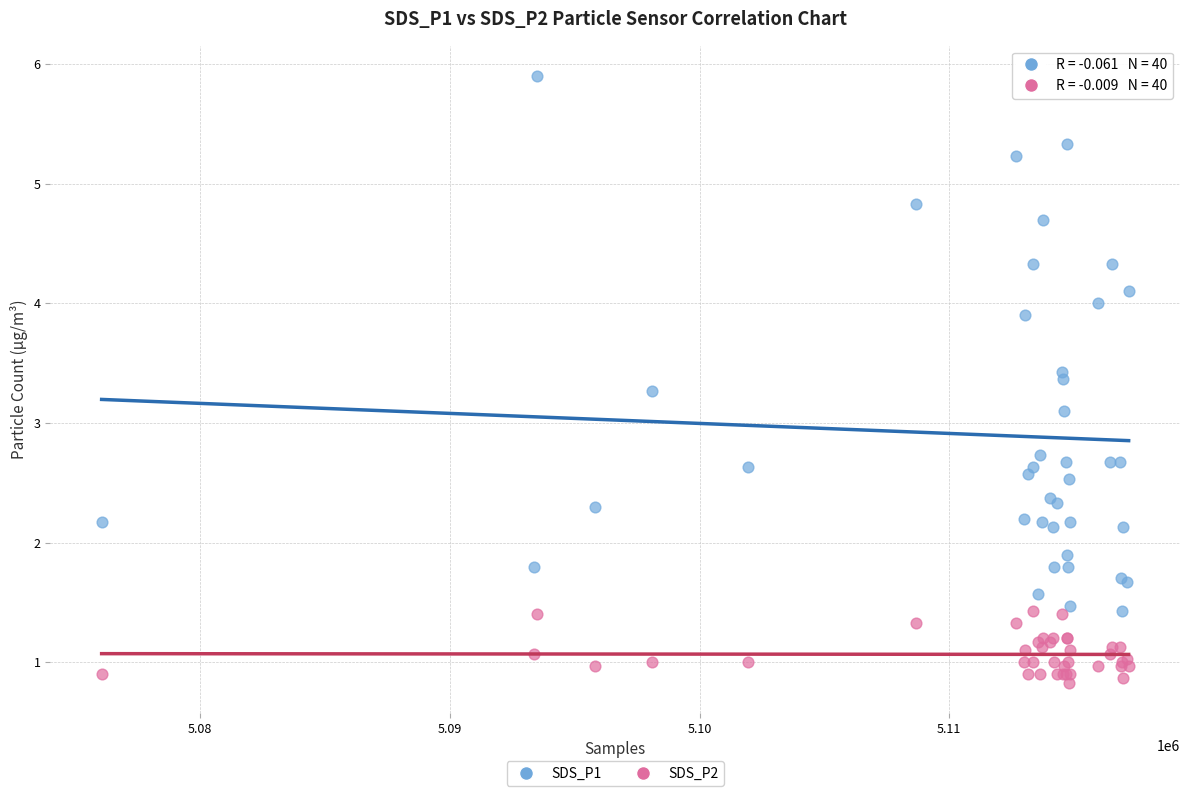

Which series has the widest spread of Y values?

SDS_P1